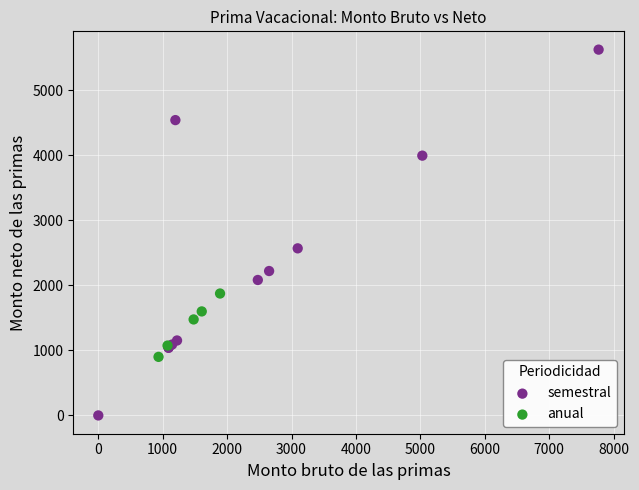

What are all the series names shown in the legend?

semestral, anual